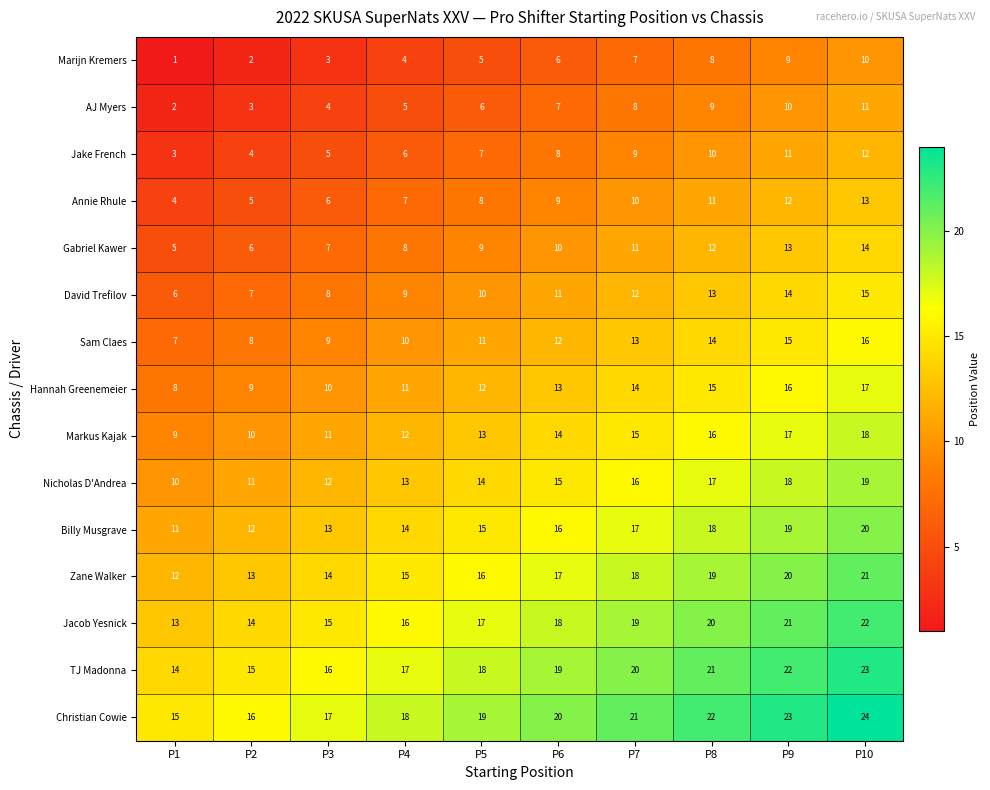

Is the value of Nicholas D'Andrea at P1 greater than the value of Christian Cowie at P5?

No